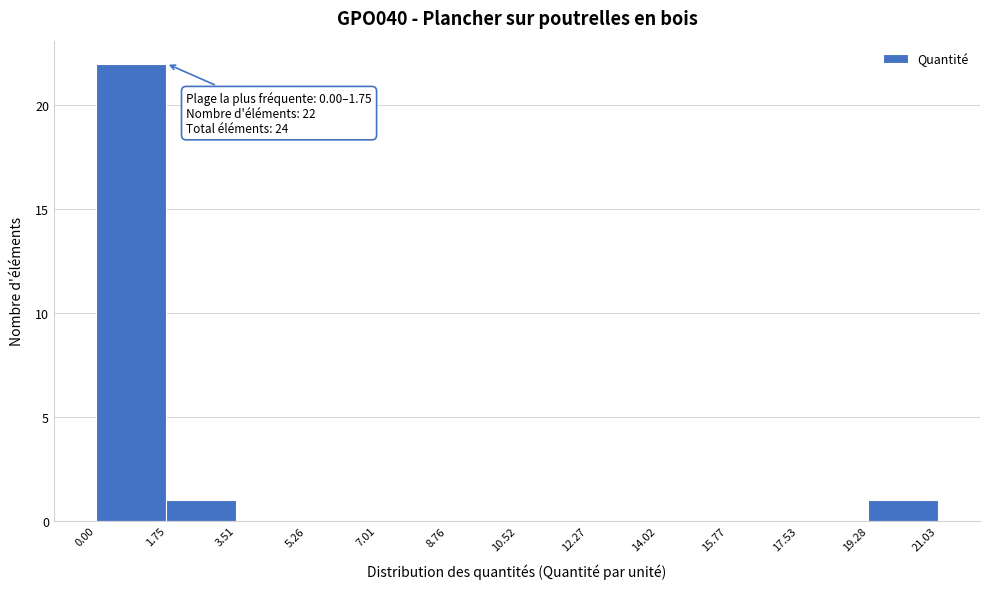

Which range on the x-axis has the tallest bar?

0.00 to 1.75